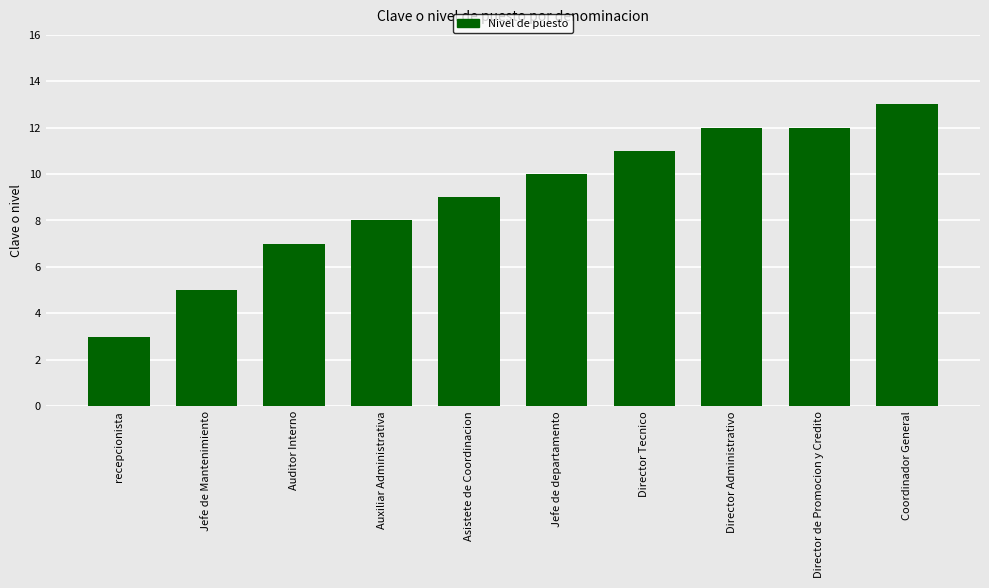

What is the difference between the values at Director Administrativo and Auditor Interno?

5